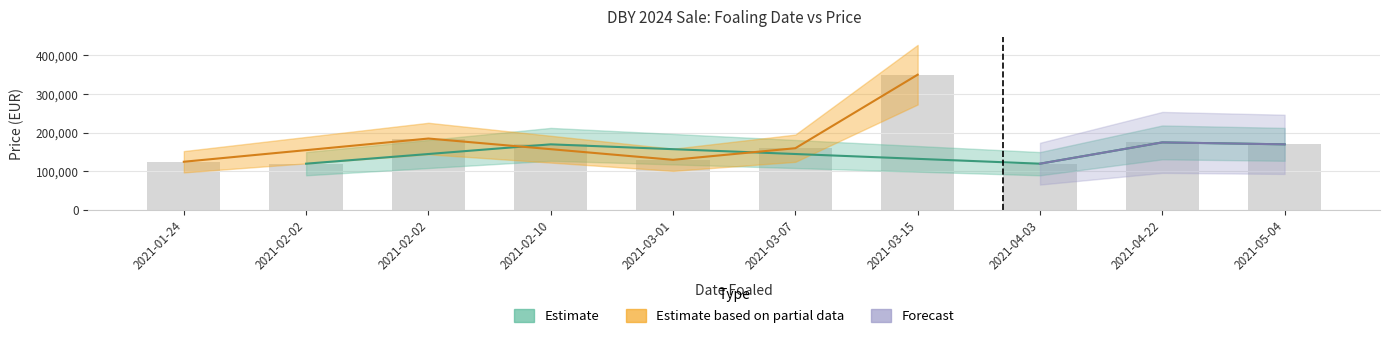

At which category is the sum across all series the highest?

2021-03-15